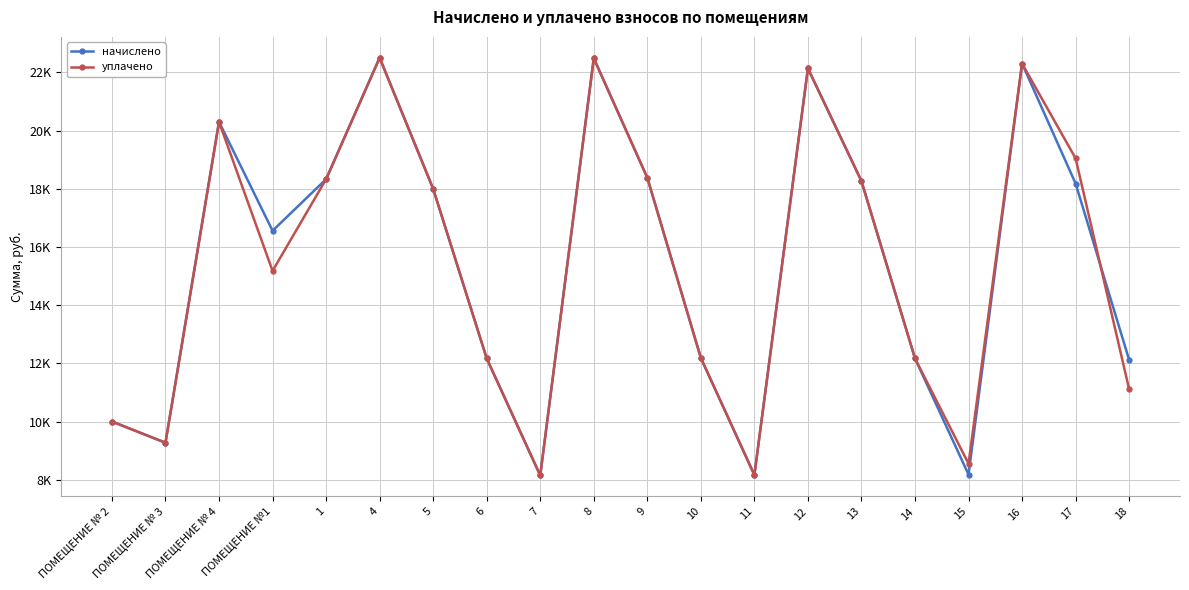

The начислено series shows 3502.3 at 6. True or false?

False